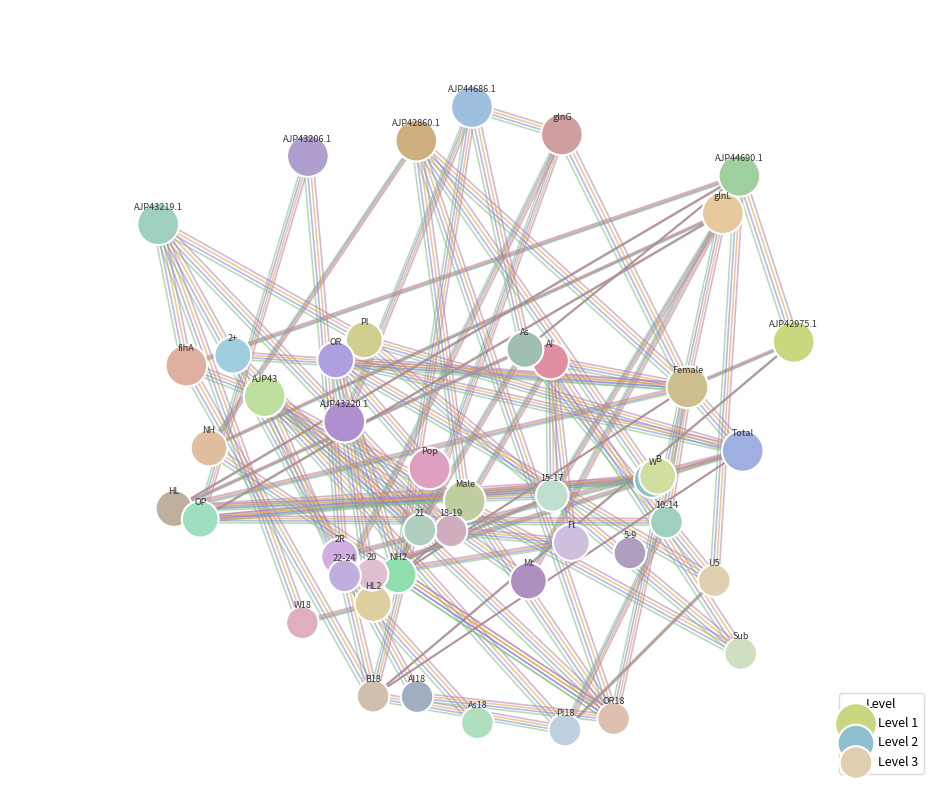

What are all the series names shown in the legend?

Level 1, Level 2, Level 3